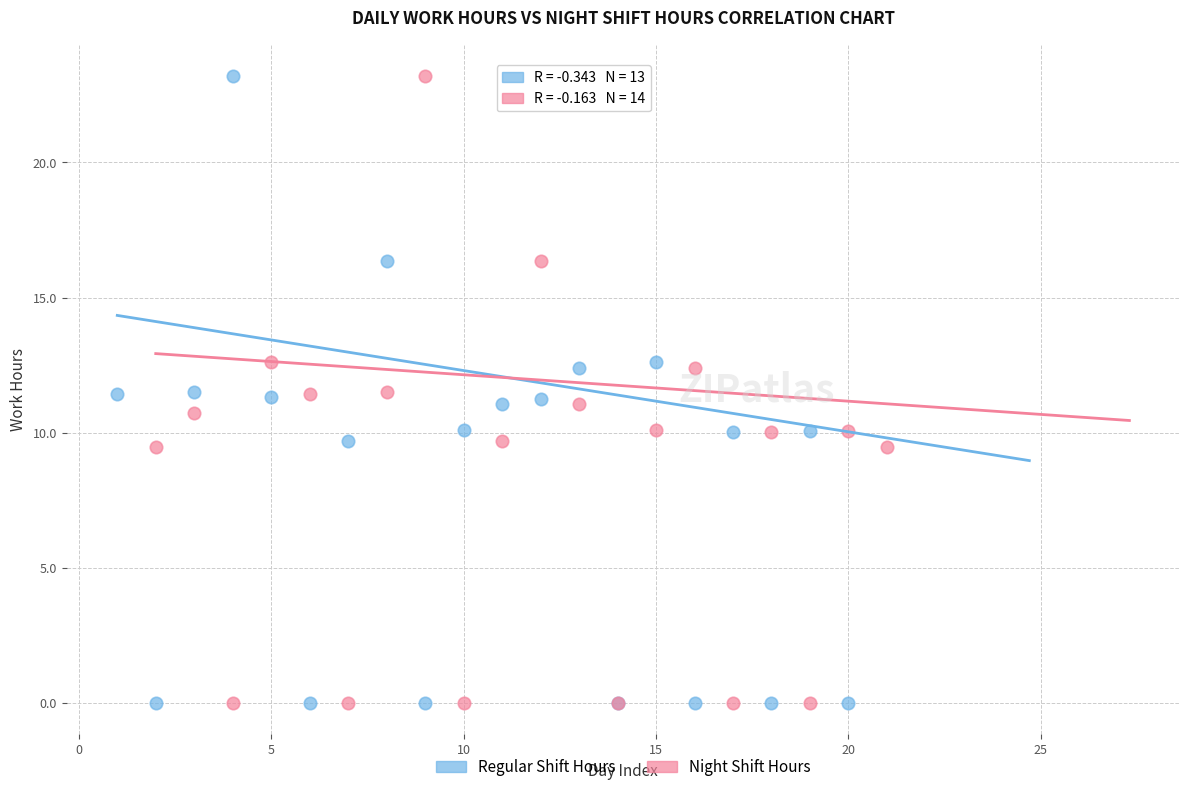

What are all the series names shown in the legend?

Regular Shift Hours, Night Shift Hours